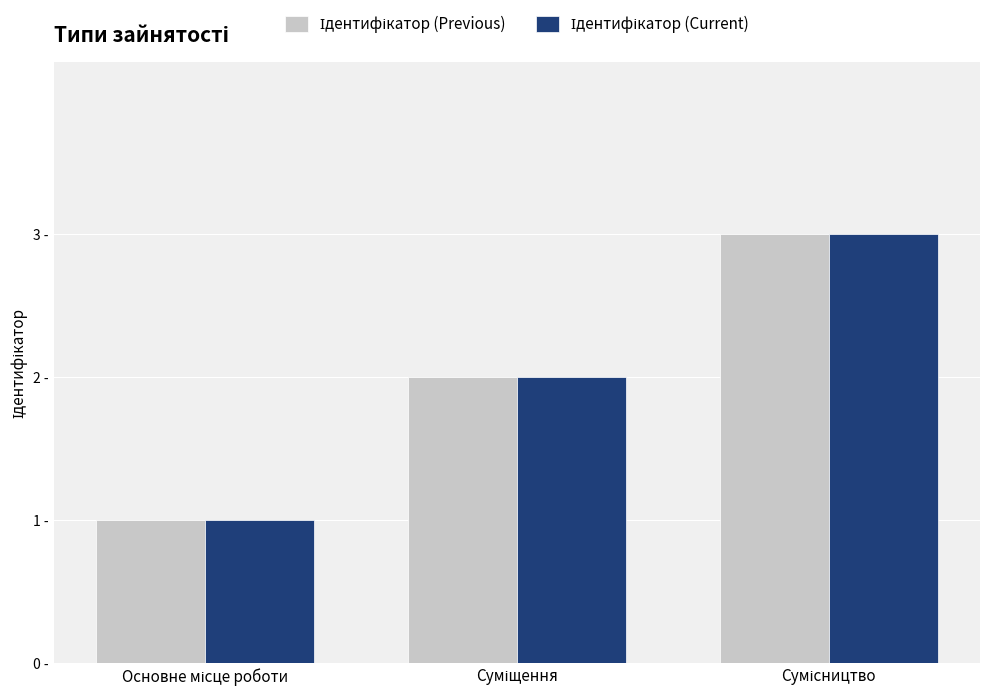

What is the difference between the maximum and minimum values in the Ідентифікатор (Previous) series?

2